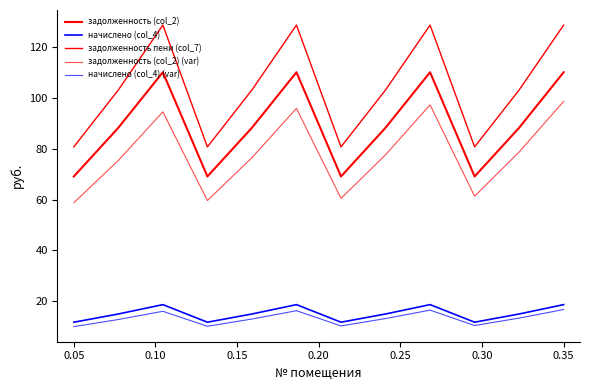

True or false: задолженность пени (col_7) and начислено (col_4) cross at least once.

False